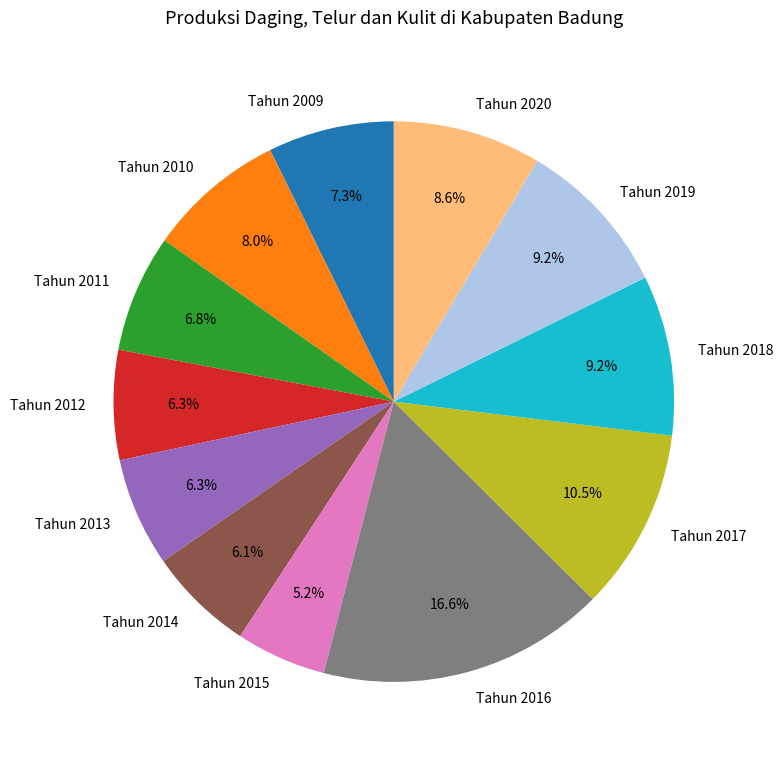

Is there a majority slice in this chart?

No